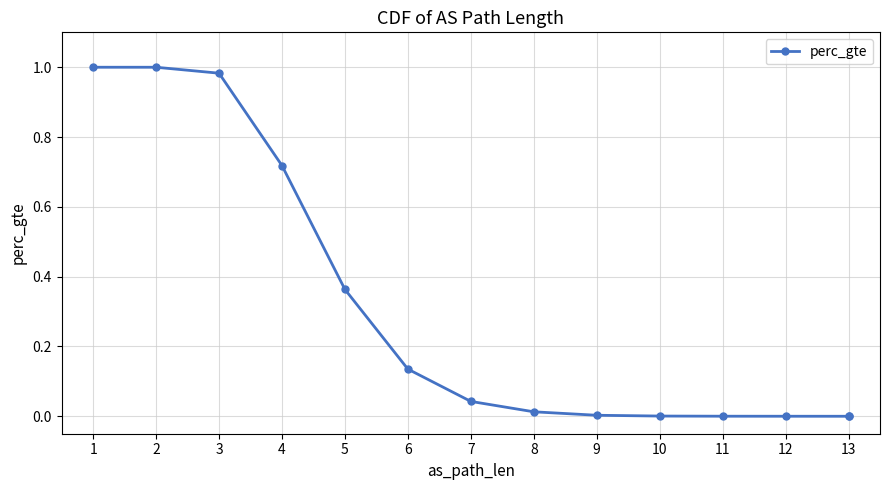

True or false: there are more than 2 points higher than both neighbors.

False